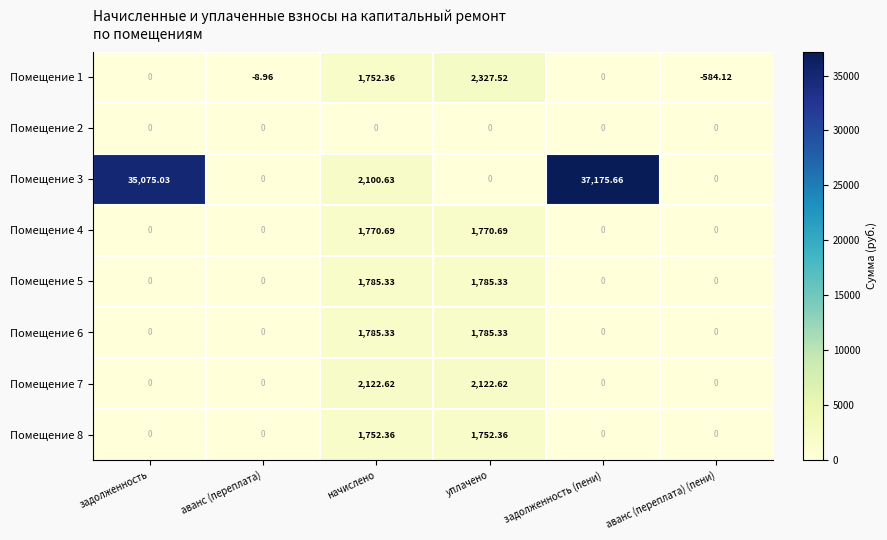

Which label corresponds to the smallest value in the chart?

аванс (переплата) (пени)